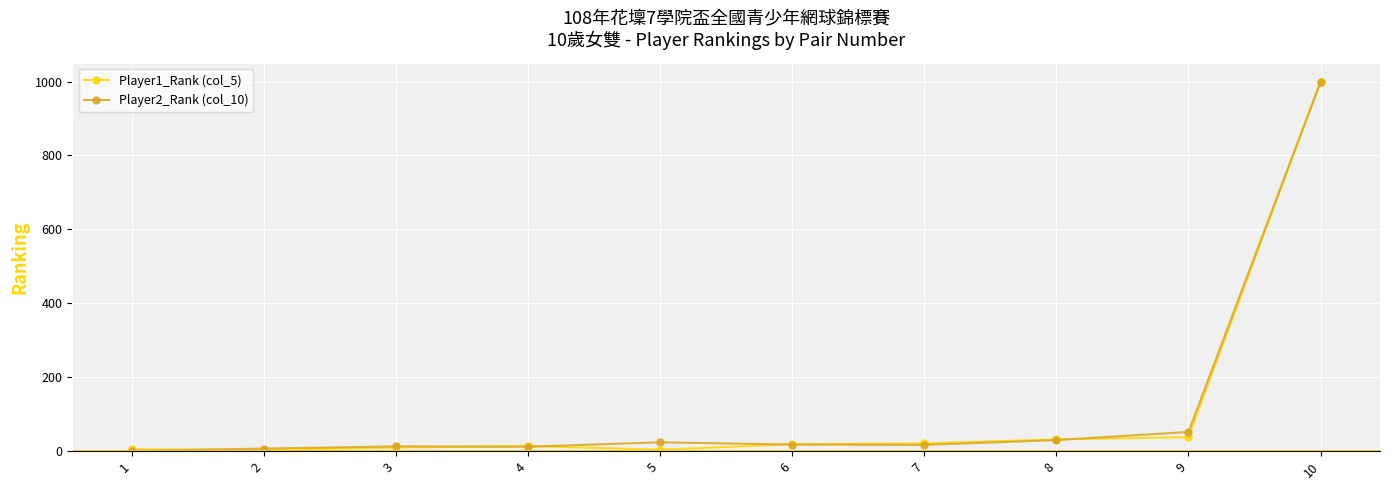

What is the maximum value shown in the chart?

999